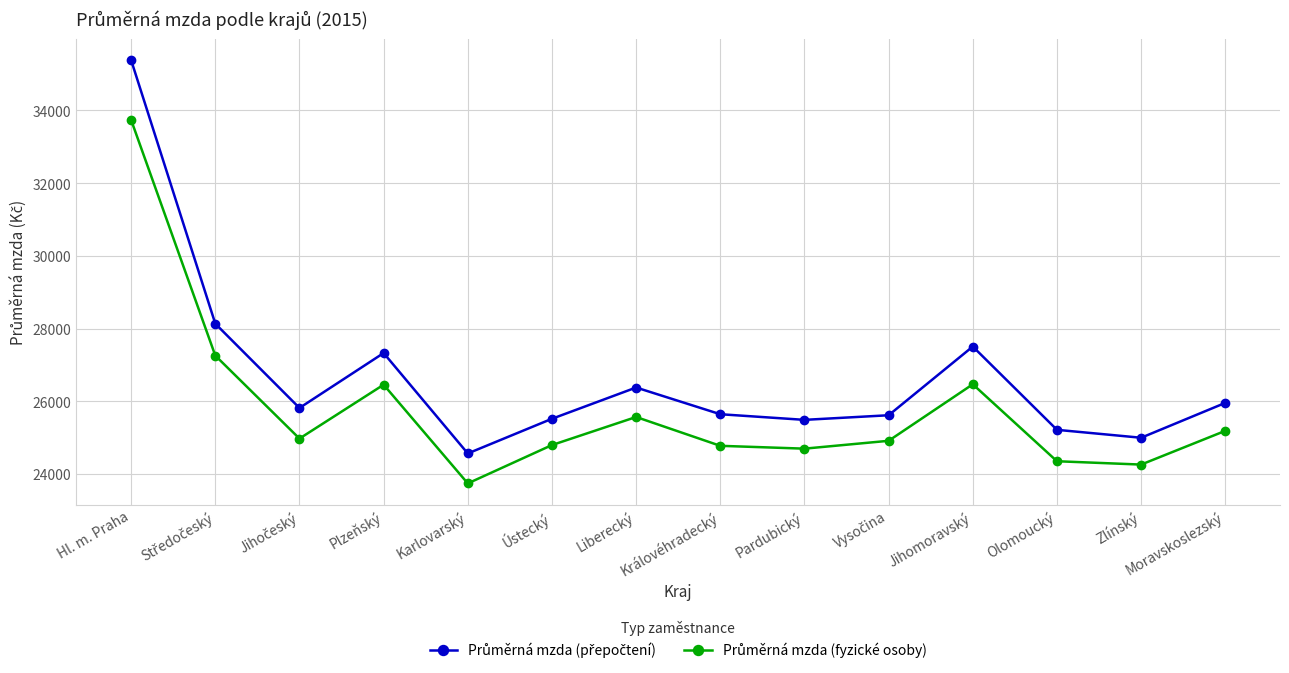

Which label corresponds to the largest value in the chart?

Hl. m. Praha